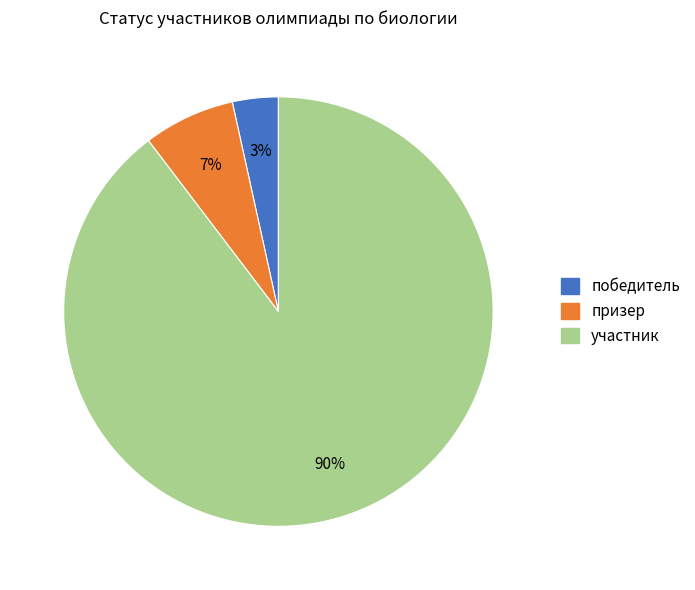

Which slice is the smallest?

победитель